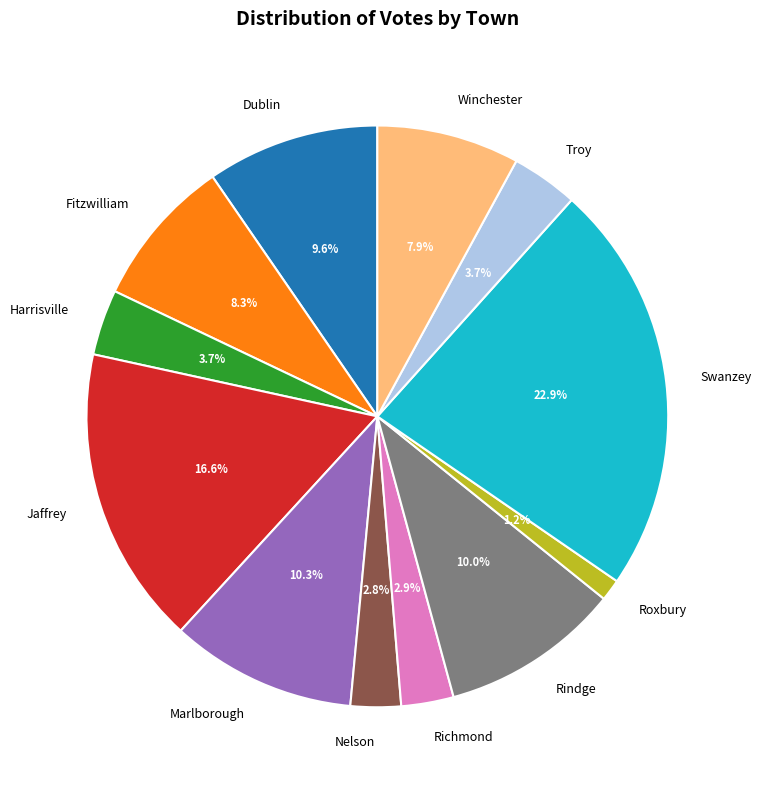

To the nearest percent, what is the difference between the Rindge and Roxbury slice percentages?

9%